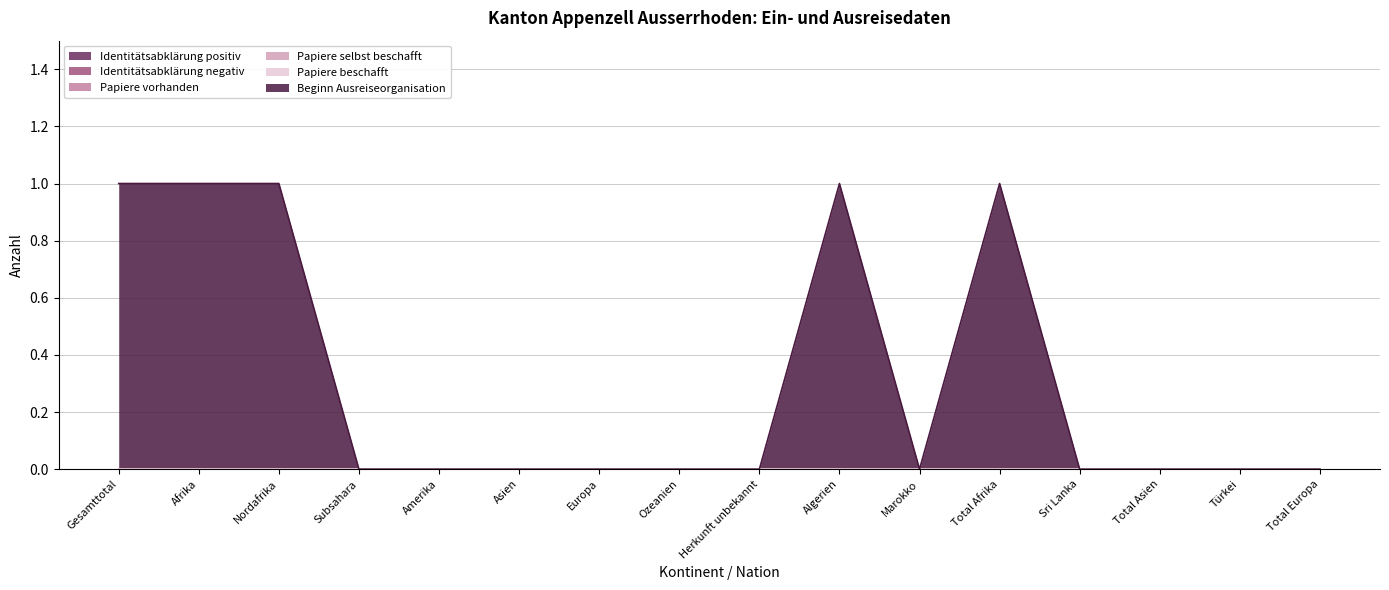

At which category is the sum across all series the highest?

Gesamttotal